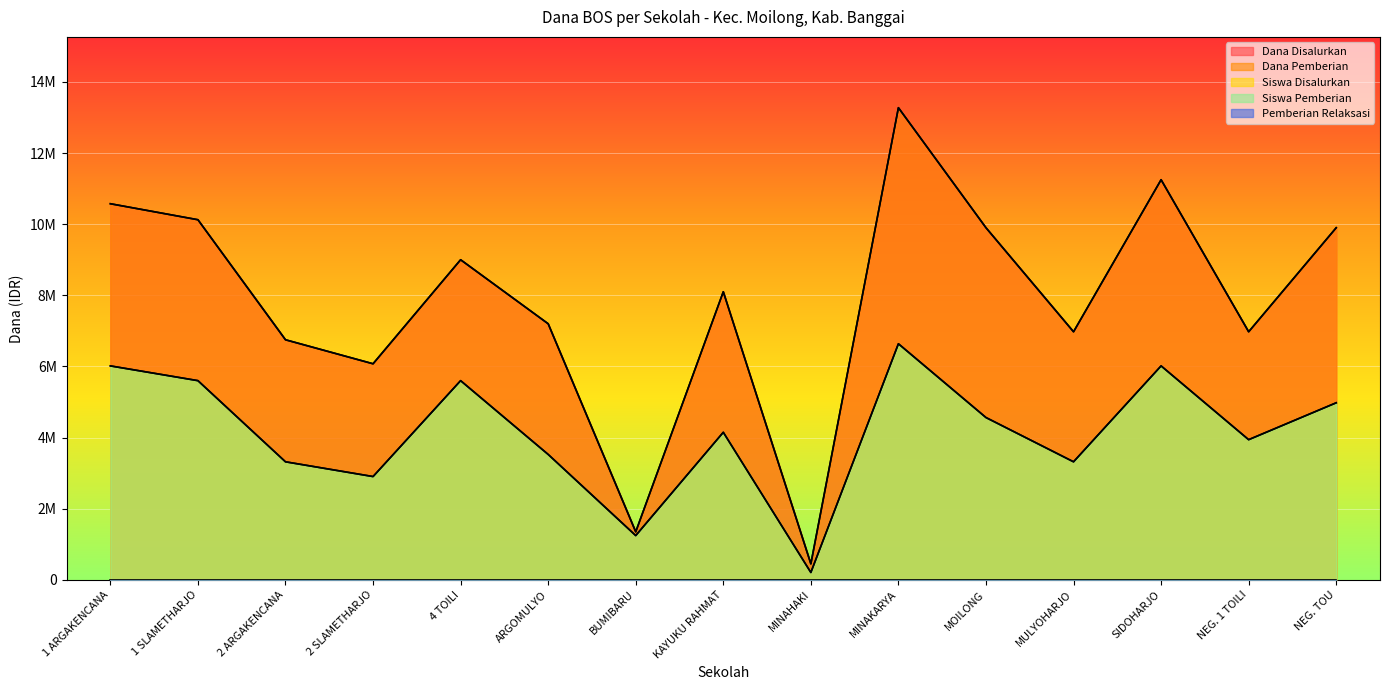

Reading right to left, extract all data points from this chart.

Dana Disalurkan: 9900000.0	6975000.0	11250000.0	6975000.0	9900000.0	13275000.0	450000.0	8100000.0	1350000.0	7200000.0	9000000.0	6075000.0	6750000.0	10125000.0	10575000.0
Dana Pemberian: 9900000.0	6975000.0	11250000.0	6975000.0	9900000.0	13275000.0	450000.0	8100000.0	1350000.0	7200000.0	9000000.0	6075000.0	6750000.0	10125000.0	10575000.0
Siswa Disalurkan: 4978125.0	3941015.6	6015234.4	3318750.0	4563281.2	6637500.0	207421.9	4148437.5	1244531.2	3526171.9	5600390.6	2903906.2	3318750.0	5600390.6	6015234.4
Siswa Pemberian: 4978125.0	3941015.6	6015234.4	3318750.0	4563281.2	6637500.0	207421.9	4148437.5	1244531.2	3526171.9	5600390.6	2903906.2	3318750.0	5600390.6	6015234.4